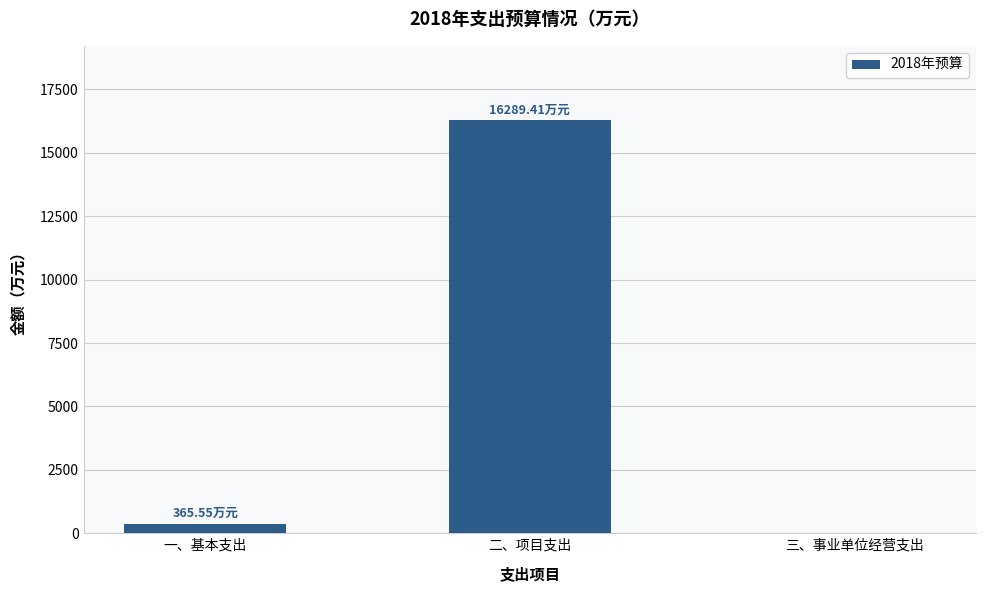

Is it true that the value at 二、项目支出 is 16289.4?

True